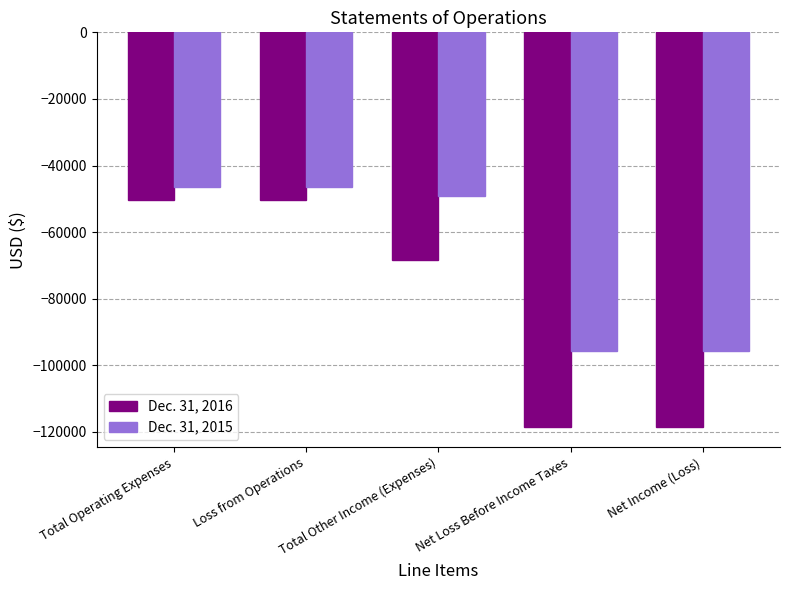

How many categories are shown in the chart?

5